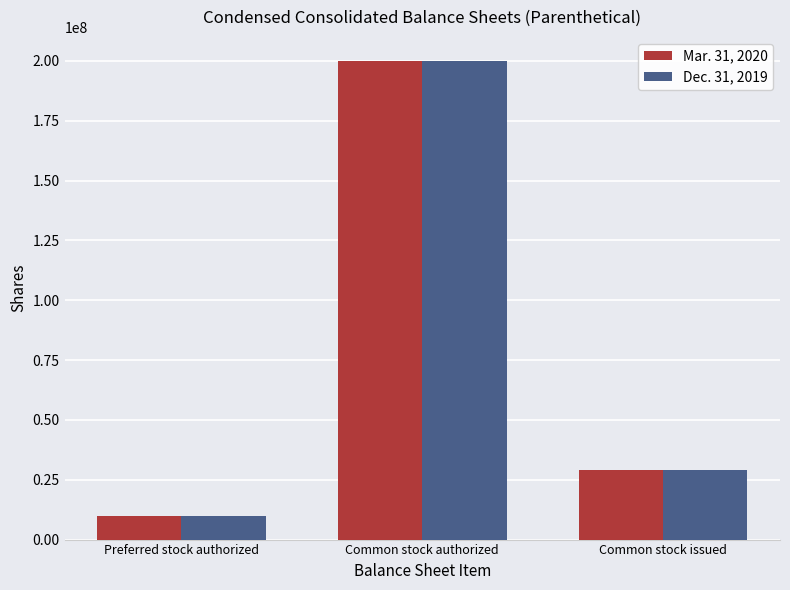

Which label corresponds to the largest value in the chart?

Common stock authorized